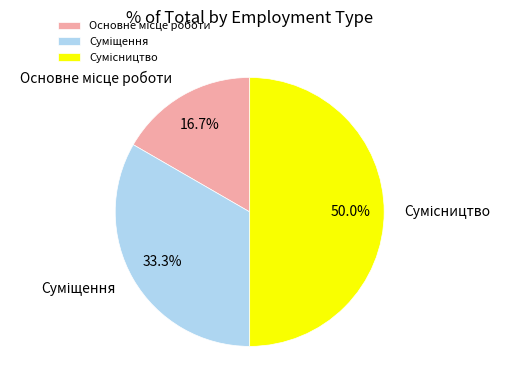

What percentage is the Основне місце роботи slice, to the nearest percent?

17%